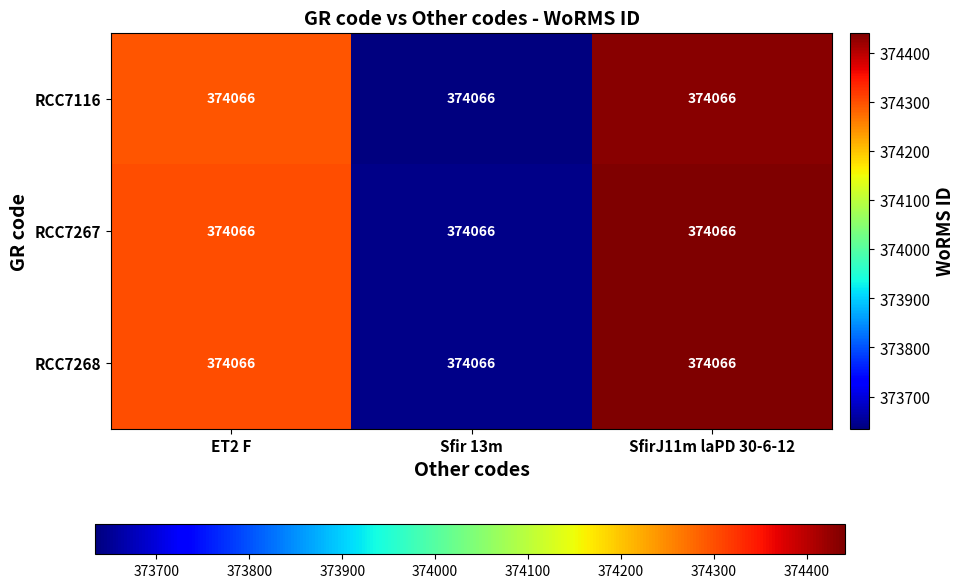

How many series are shown in this chart?

3